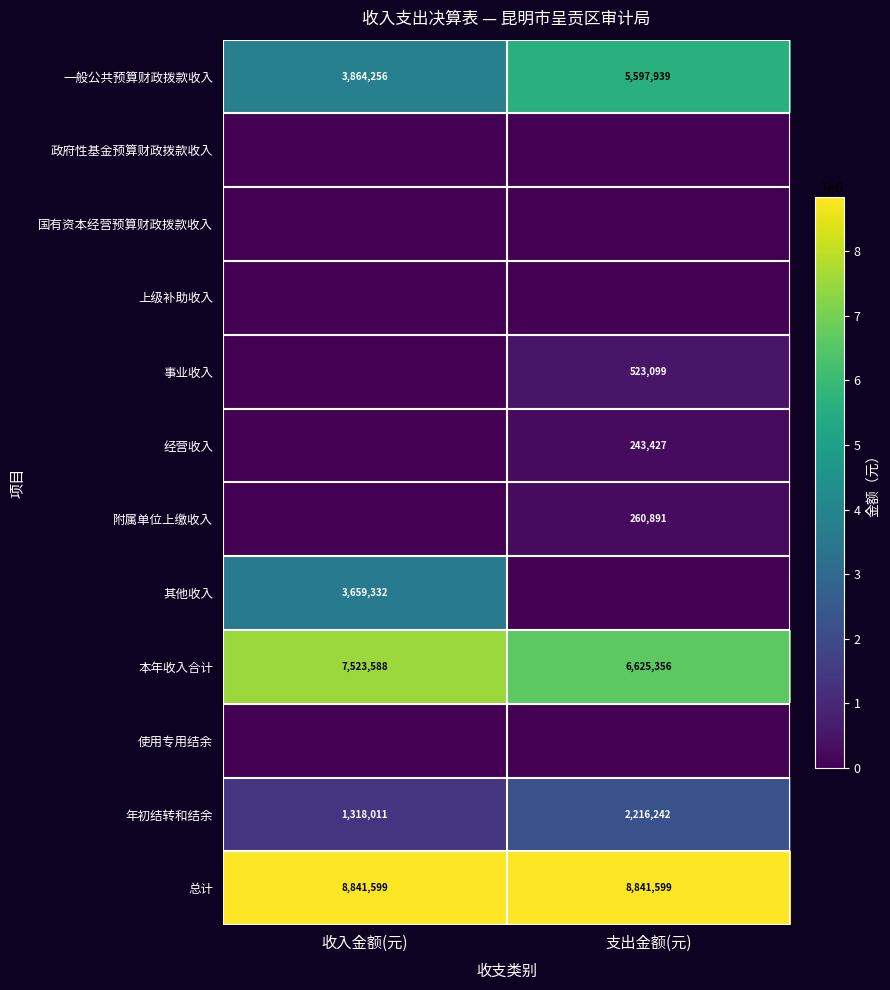

What is the difference between the 一般公共预算财政拨款收入 values at 支出金额(元) and 收入金额(元)?

1733683